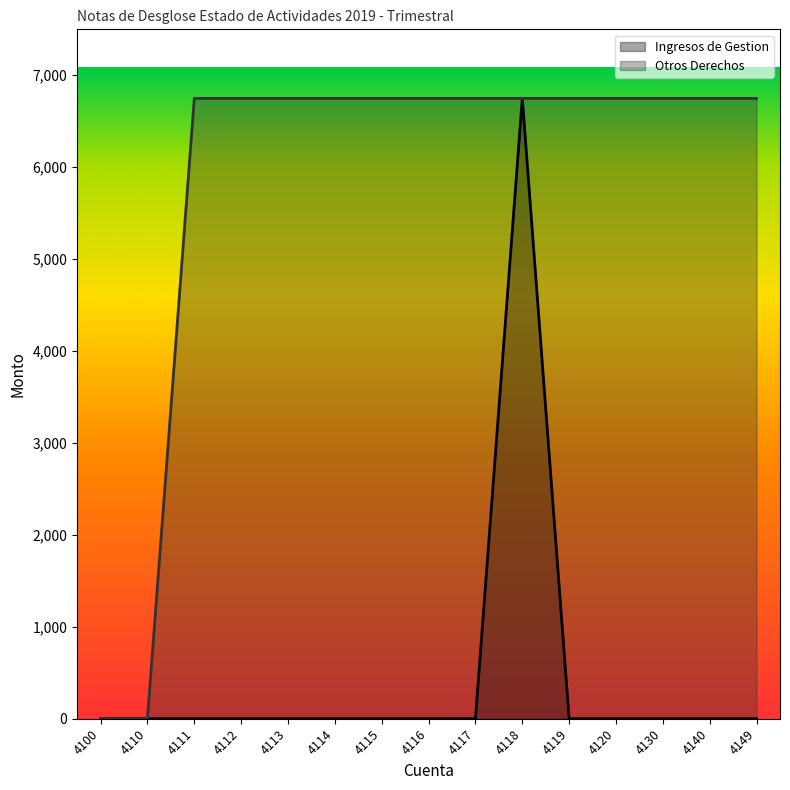

What is the average value of the Ingresos de Gestion series?

449.9